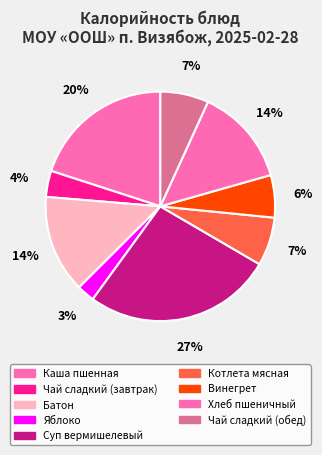

Rank the categories by value from lowest to highest.

Яблоко, Чай сладкий (завтрак), Винегрет, Чай сладкий (обед), Котлета мясная, Батон, Хлеб пшеничный, Каша пшенная, Суп вермишелевый